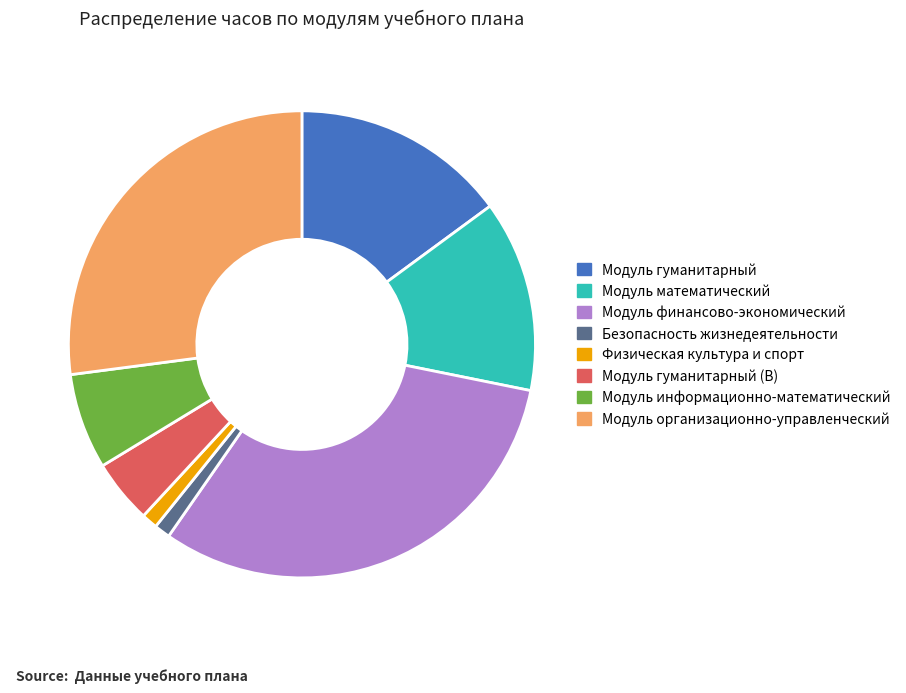

Is it true that Физическая культура и спорт is 1% of the pie?

True